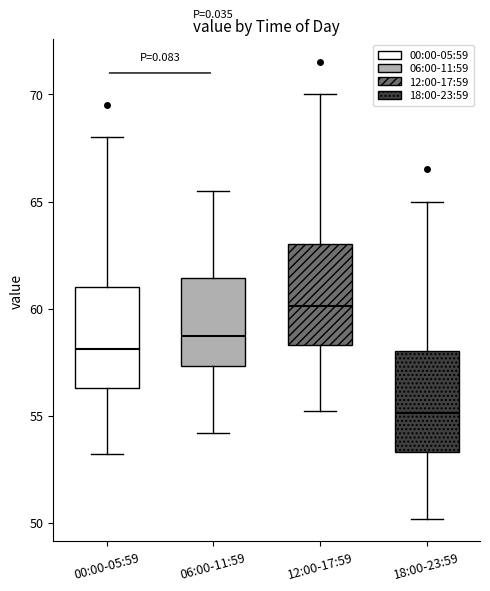

Reading left to right, transcribe this box plot: for each box, give where its median line is, the range the box spans, and where its two whiskers end, as read against the y-axis. The values are not printed on the chart, so give them approximately, as read against the axis.

00:00-05:59: median 58.0, box 56.5 to 61.0, whiskers 53.0 to 68.0
06:00-11:59: median 58.5, box 57.5 to 61.5, whiskers 54.0 to 65.5
12:00-17:59: median 60.0, box 58.5 to 63.0, whiskers 55.0 to 70.0
18:00-23:59: median 55.0, box 53.5 to 58.0, whiskers 50.0 to 65.0